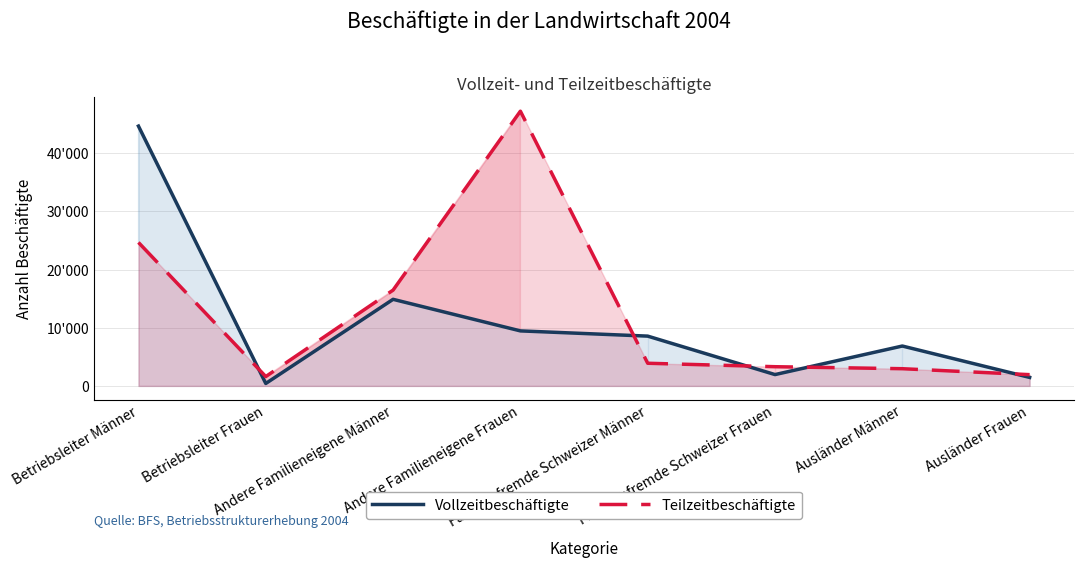

True or false: Teilzeitbeschäftigte has more than 0 points higher than both neighbors.

True